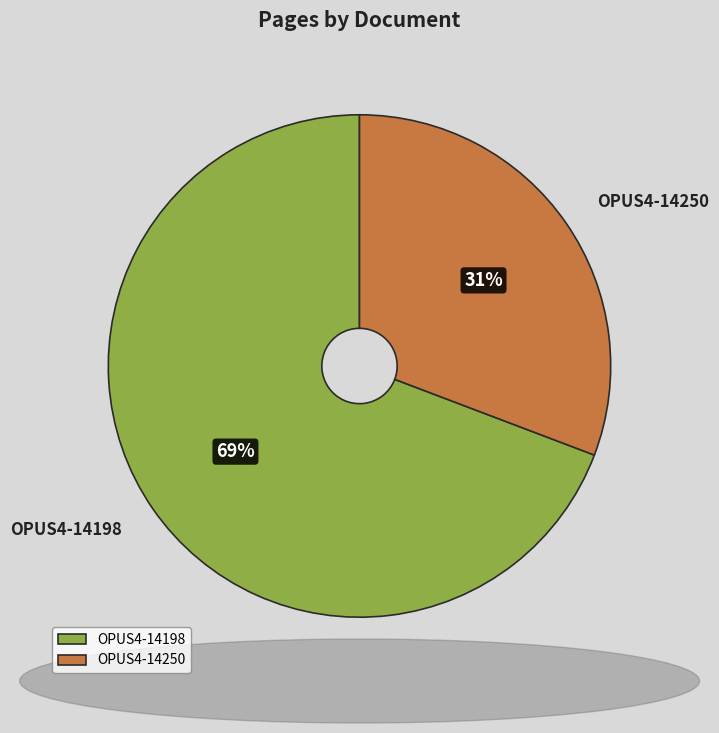

To the nearest percent, what is the combined percentage of OPUS4-14250 and OPUS4-14198?

100%